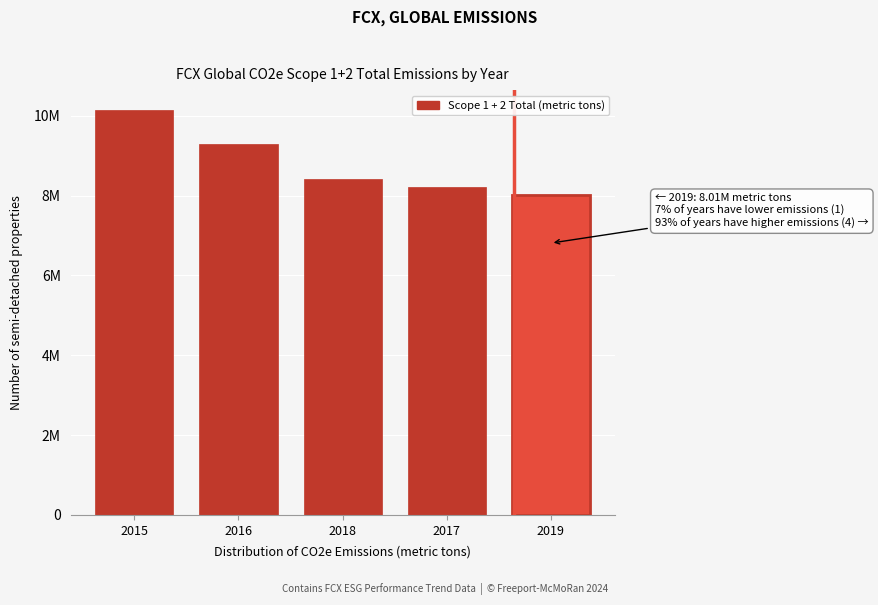

Are the bars horizontal?

No